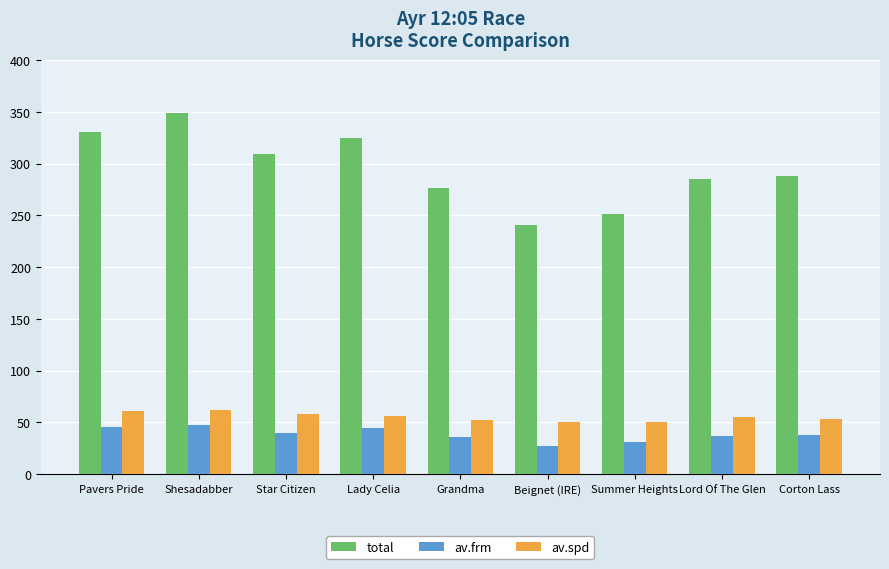

How many distinct data groups are displayed?

3